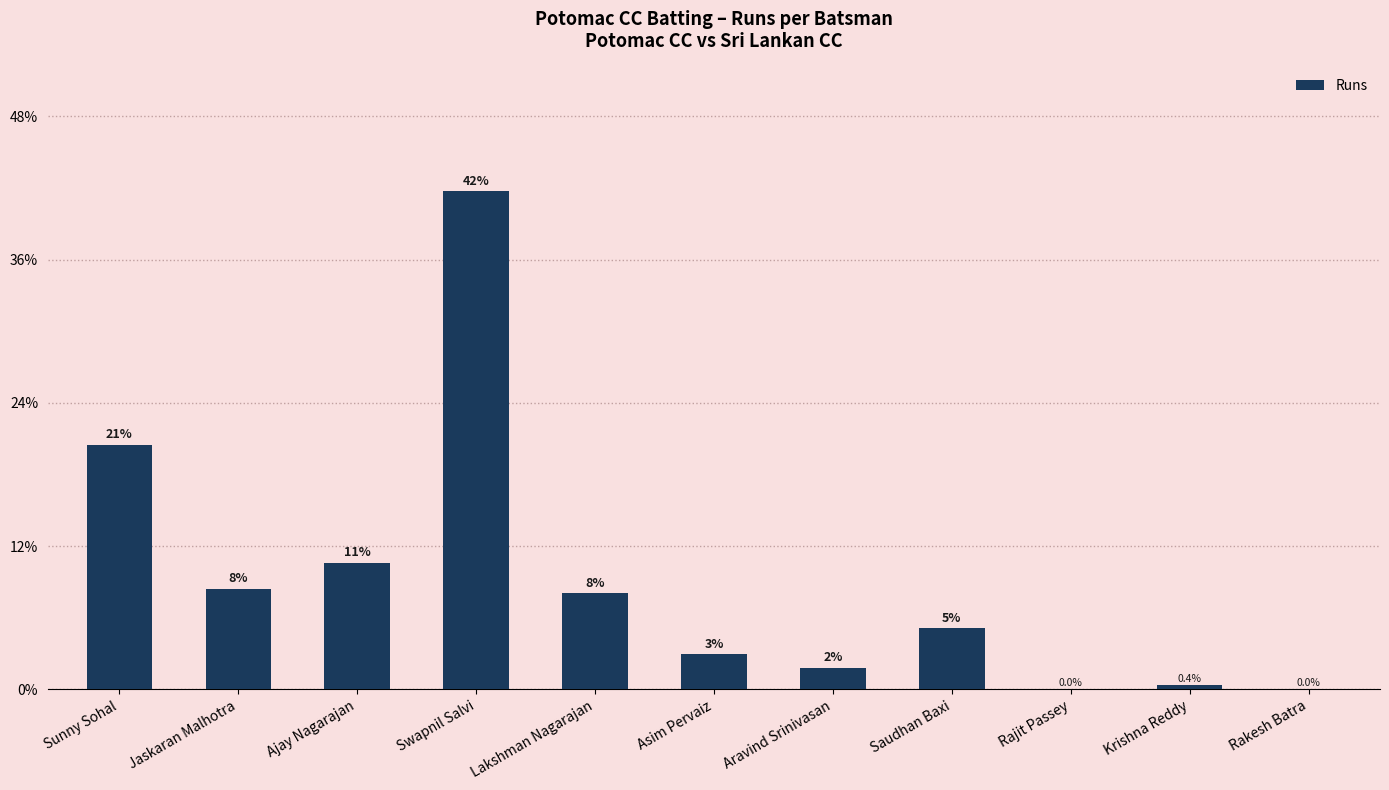

Rank the categories by value from highest to lowest.

Swapnil Salvi, Sunny Sohal, Ajay Nagarajan, Jaskaran Malhotra, Lakshman Nagarajan, Saudhan Baxi, Asim Pervaiz, Aravind Srinivasan, Krishna Reddy, Rajit Passey, Rakesh Batra